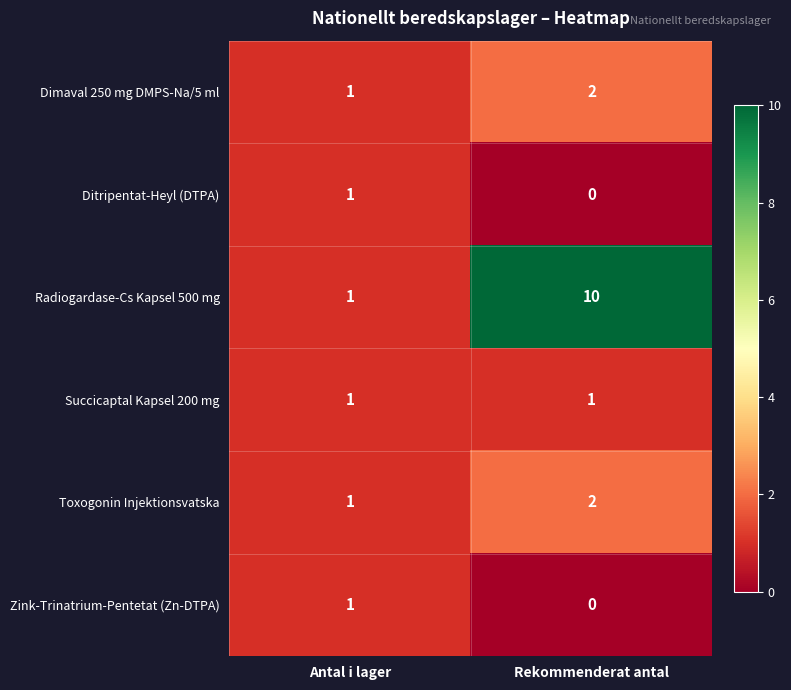

What is the sum of the Dimaval 250 mg DMPS-Na/5 ml values at Rekommenderat antal and Antal i lager?

3